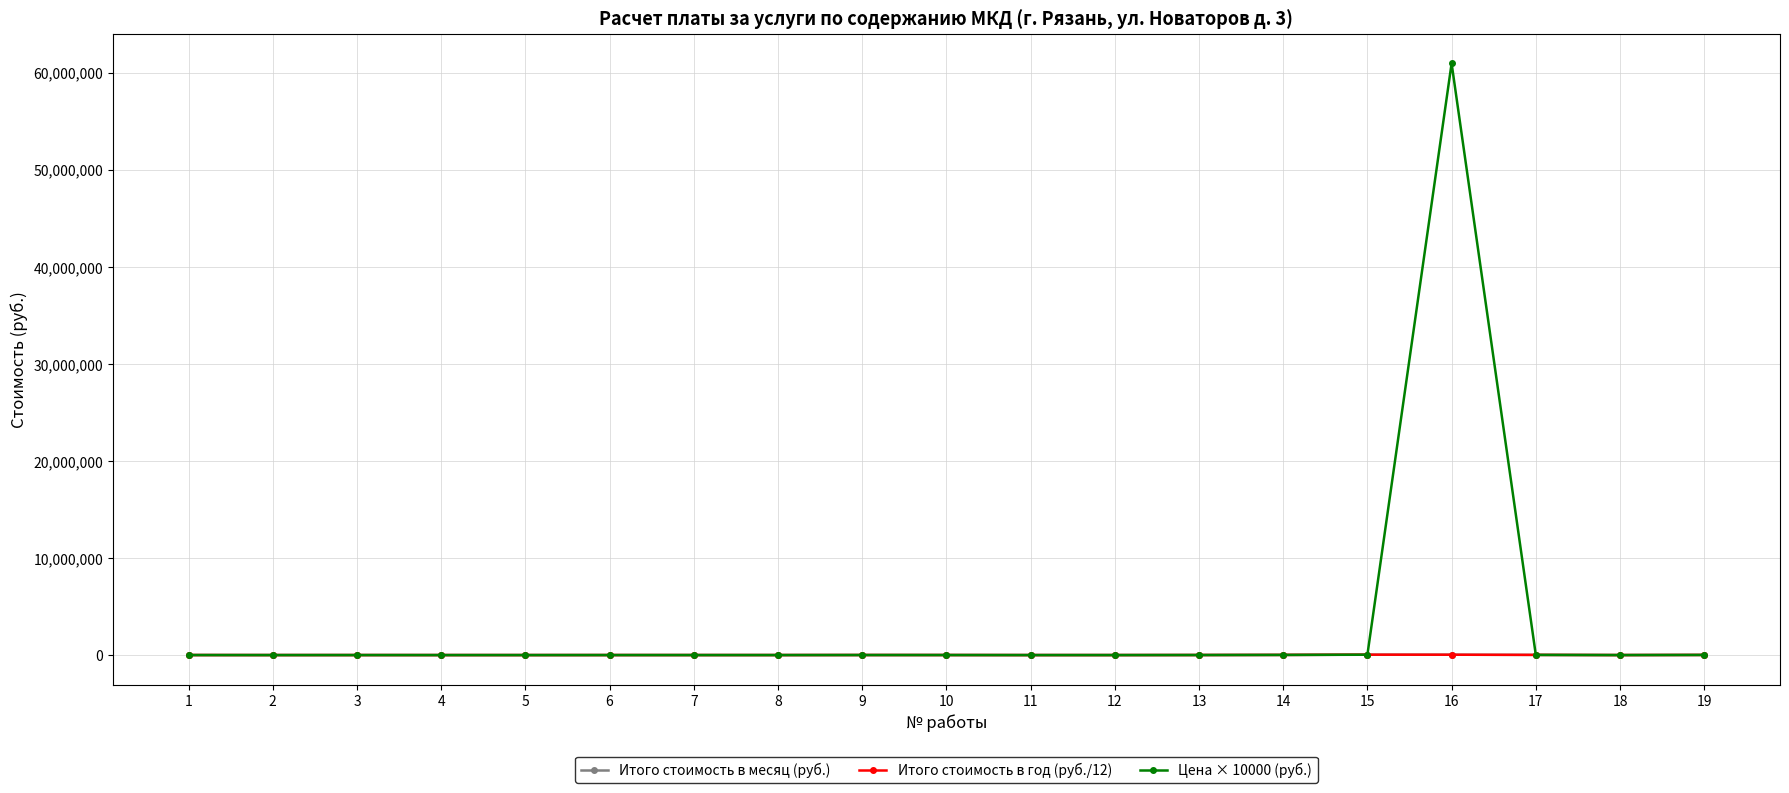

Which series has the largest range (max minus min)?

Цена × 10000 (руб.)